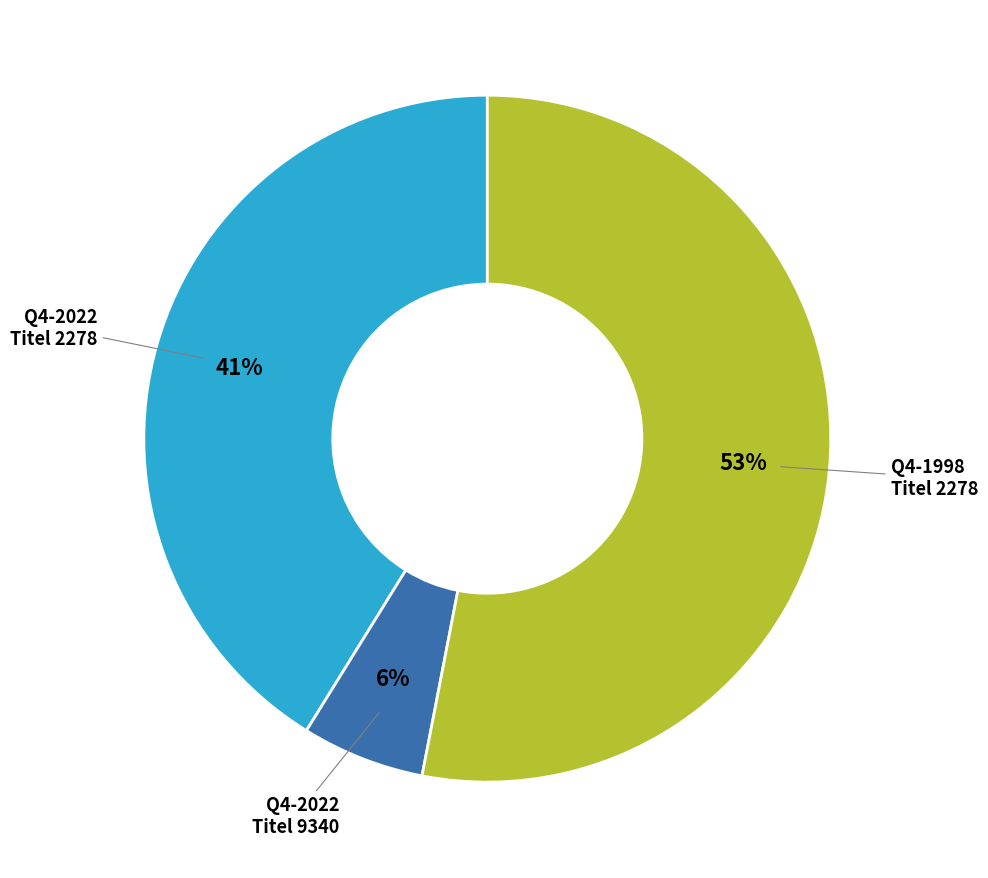

To the nearest percent, what is the difference between the largest and smallest slice percentages?

47%